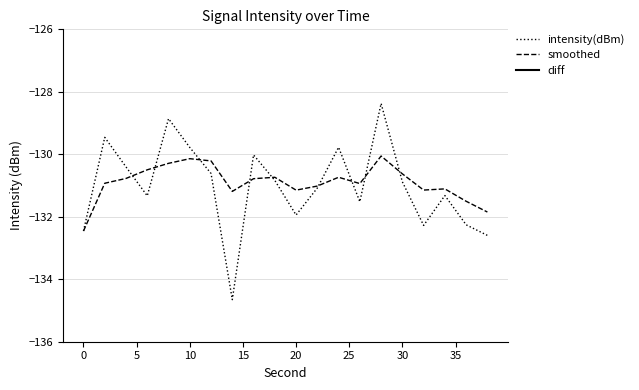

What is the difference between the second highest and second lowest values in the smoothed series?

1.7